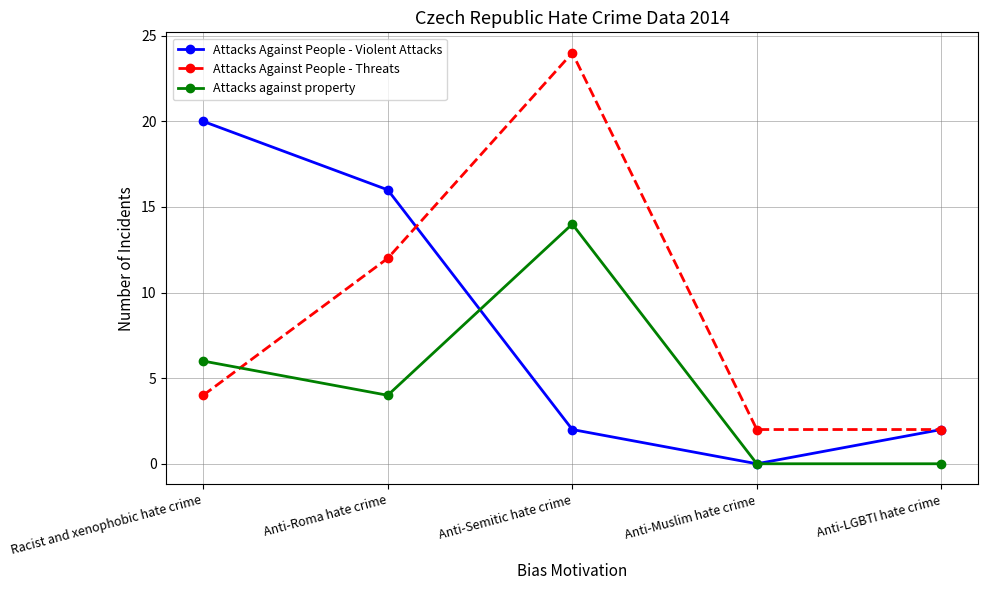

What are all the series names shown in the legend?

Attacks Against People - Violent Attacks, Attacks Against People - Threats, Attacks against property